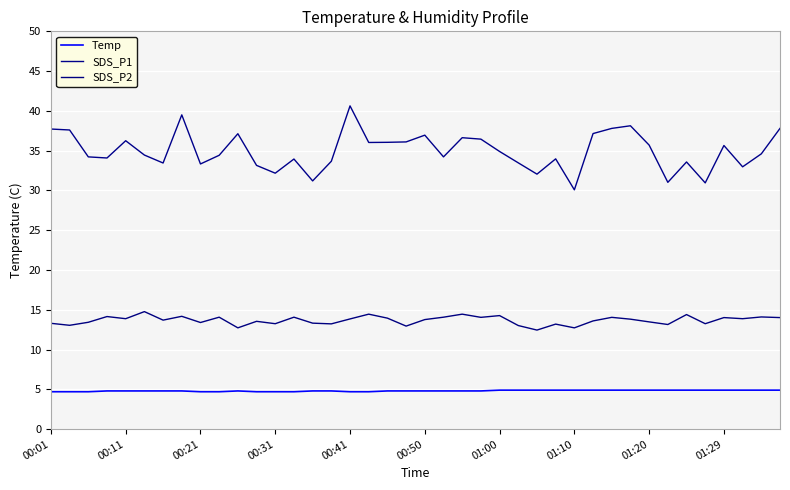

What are all the series names shown in the legend?

Temp, SDS_P1, SDS_P2